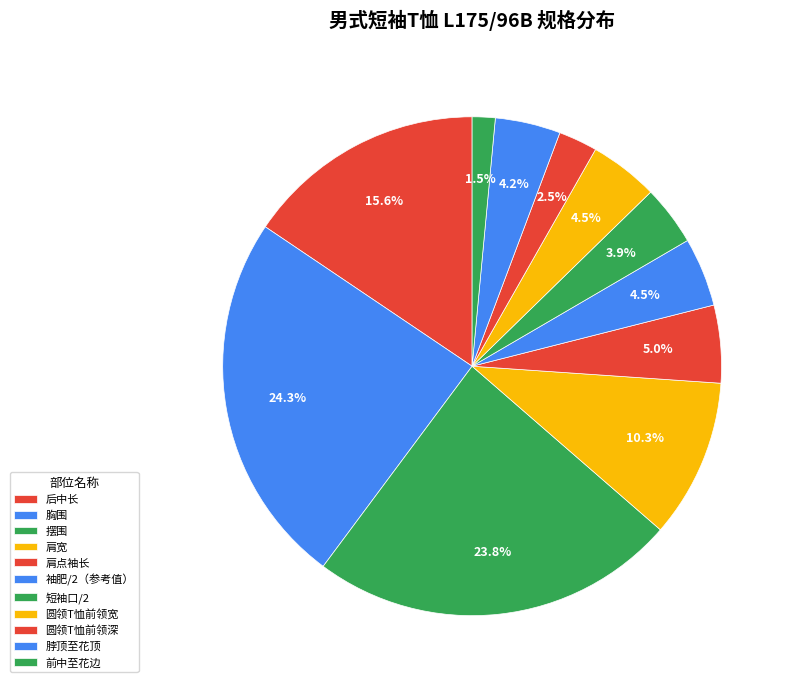

Does 肩宽 account for over 50% of the chart?

No